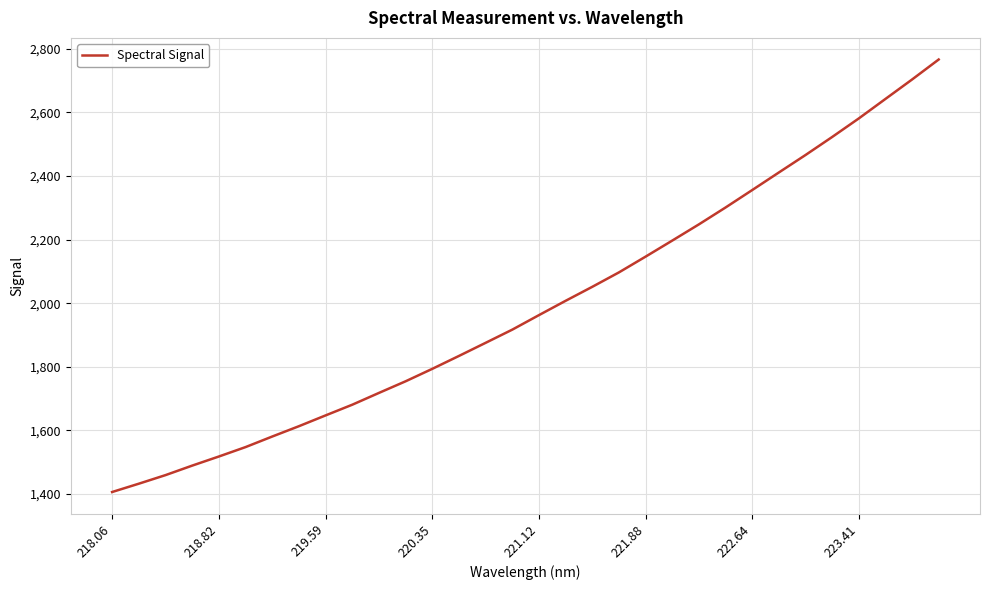

What is the difference between the maximum and minimum values?

1360.5